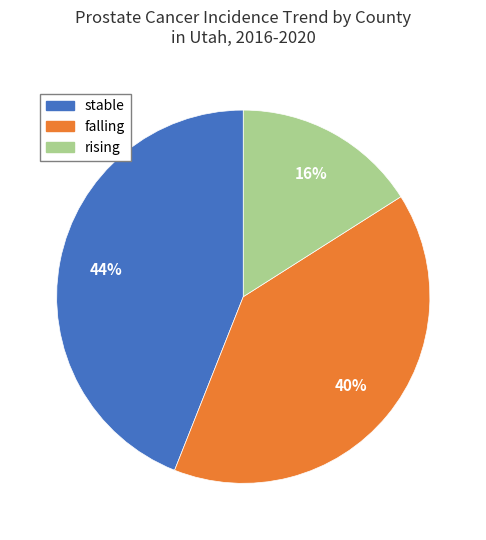

Which has a higher value, rising or stable?

stable